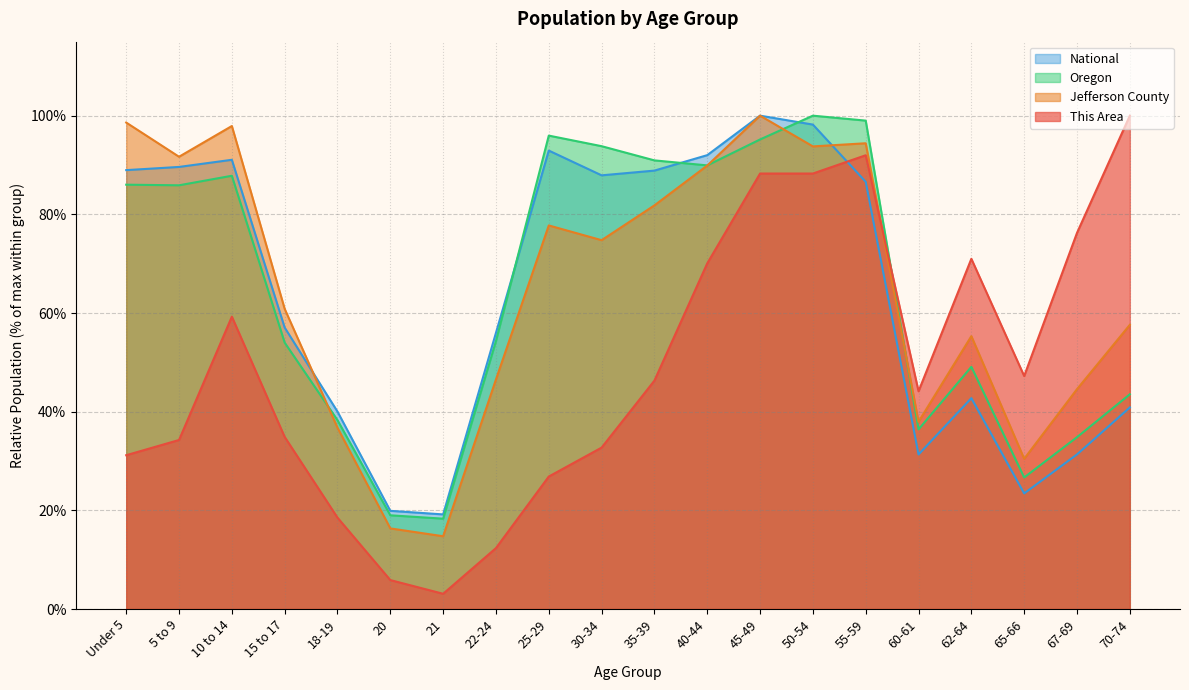

What is the sum of all Oregon values?

1298.9